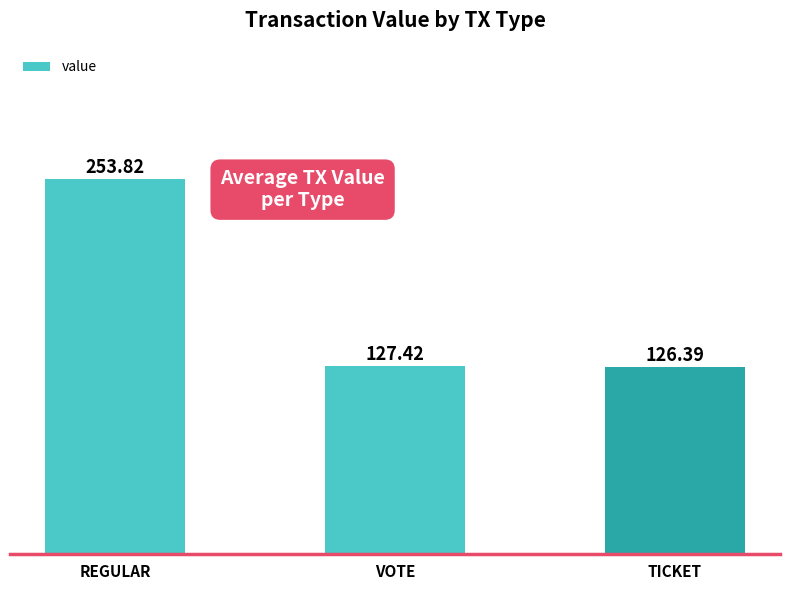

The value at TICKET is 126.4. True or false?

True